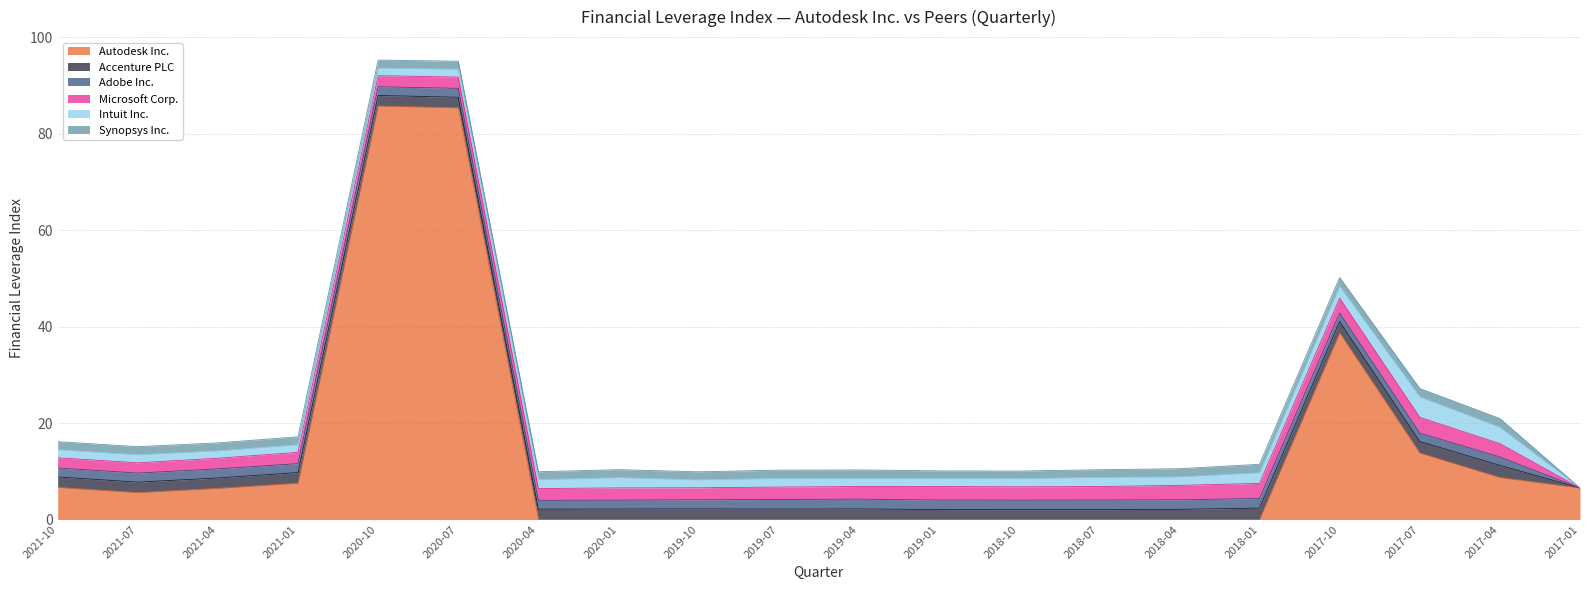

Which has a higher value, 2017-04 or 2019-07?

2017-04